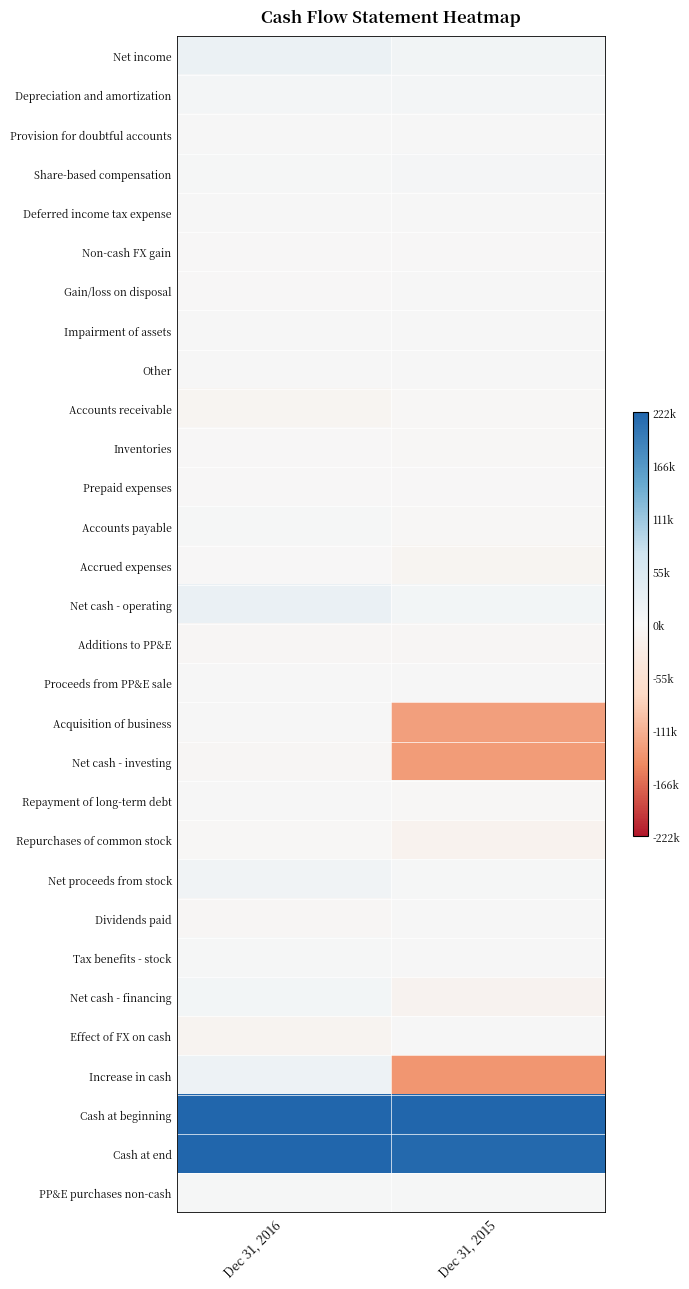

Reading right to left, extract all data points from this chart.

Net income: Dec 31, 2015=11309	Dec 31, 2016=22231
Depreciation and amortization: Dec 31, 2015=6033	Dec 31, 2016=6696
Provision for doubtful accounts: Dec 31, 2015=20	Dec 31, 2016=46
Share-based compensation: Dec 31, 2015=4467	Dec 31, 2016=2913
Deferred income tax expense: Dec 31, 2015=1509	Dec 31, 2016=1354
Non-cash FX gain: Dec 31, 2015=-280	Dec 31, 2016=-922
Gain/loss on disposal: Dec 31, 2015=37	Dec 31, 2016=-5
Impairment of assets: Dec 31, 2015=79	Dec 31, 2016=0
Other: Dec 31, 2015=273	Dec 31, 2016=919
Accounts receivable: Dec 31, 2015=-2308	Dec 31, 2016=-7879
Inventories: Dec 31, 2015=-2860	Dec 31, 2016=-1725
Prepaid expenses: Dec 31, 2015=-67	Dec 31, 2016=-368
Accounts payable: Dec 31, 2015=-2801	Dec 31, 2016=2734
Accrued expenses: Dec 31, 2015=-8193	Dec 31, 2016=-869
Net cash - operating: Dec 31, 2015=7218	Dec 31, 2016=25125
Additions to PP&E: Dec 31, 2015=-5120	Dec 31, 2016=-4937
Proceeds from PP&E sale: Dec 31, 2015=17	Dec 31, 2016=5
Acquisition of business: Dec 31, 2015=-126455	Dec 31, 2016=0
Net cash - investing: Dec 31, 2015=-131558	Dec 31, 2016=-4932
Repayment of long-term debt: Dec 31, 2015=-2188	Dec 31, 2016=0
Repurchases of common stock: Dec 31, 2015=-12707	Dec 31, 2016=-3002
Net proceeds from stock: Dec 31, 2015=2622	Dec 31, 2016=12489
Dividends paid: Dec 31, 2015=0	Dec 31, 2016=-4431
Tax benefits - stock: Dec 31, 2015=424	Dec 31, 2016=2544
Net cash - financing: Dec 31, 2015=-11849	Dec 31, 2016=7600
Effect of FX on cash: Dec 31, 2015=117	Dec 31, 2016=-9558
Increase in cash: Dec 31, 2015=-136072	Dec 31, 2016=18235
Cash at beginning: Dec 31, 2015=354190	Dec 31, 2016=287479
Cash at end: Dec 31, 2015=218118	Dec 31, 2016=305714
PP&E purchases non-cash: Dec 31, 2015=1886	Dec 31, 2016=2229